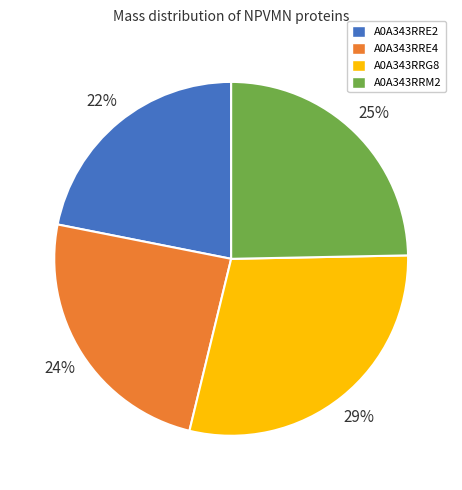

Does A0A343RRM2 represent more than half of the total?

No